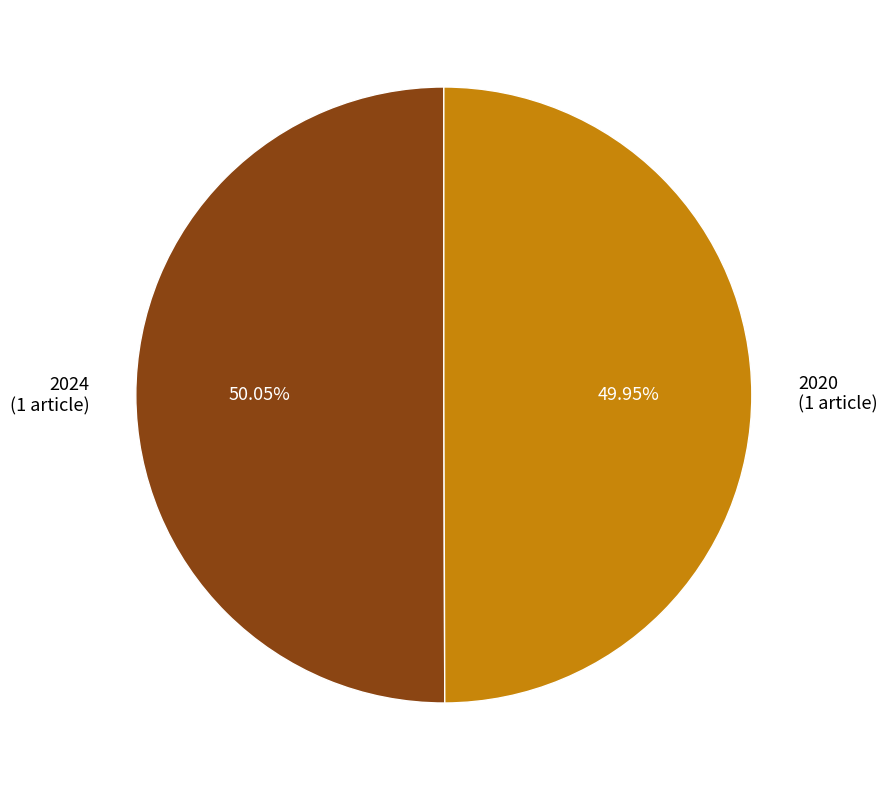

Is there a majority slice in this chart?

Yes